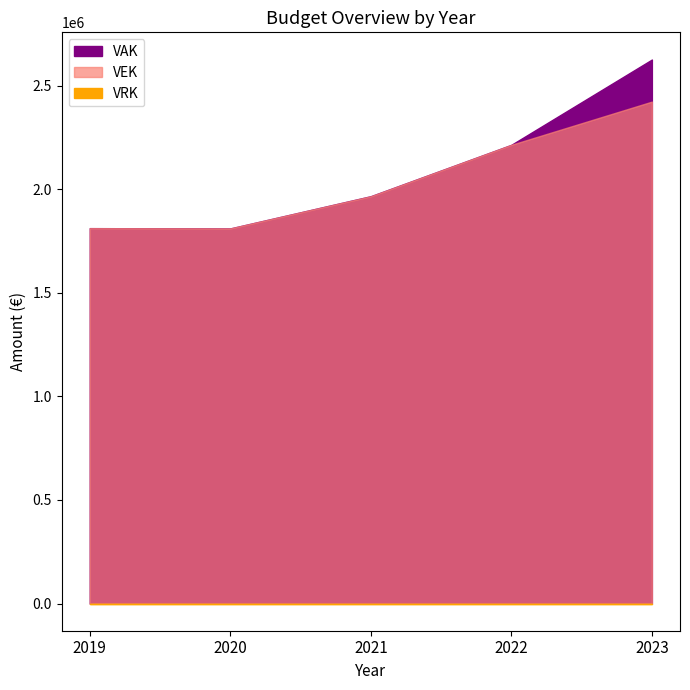

What is the total value across all series at 2021?

3931442